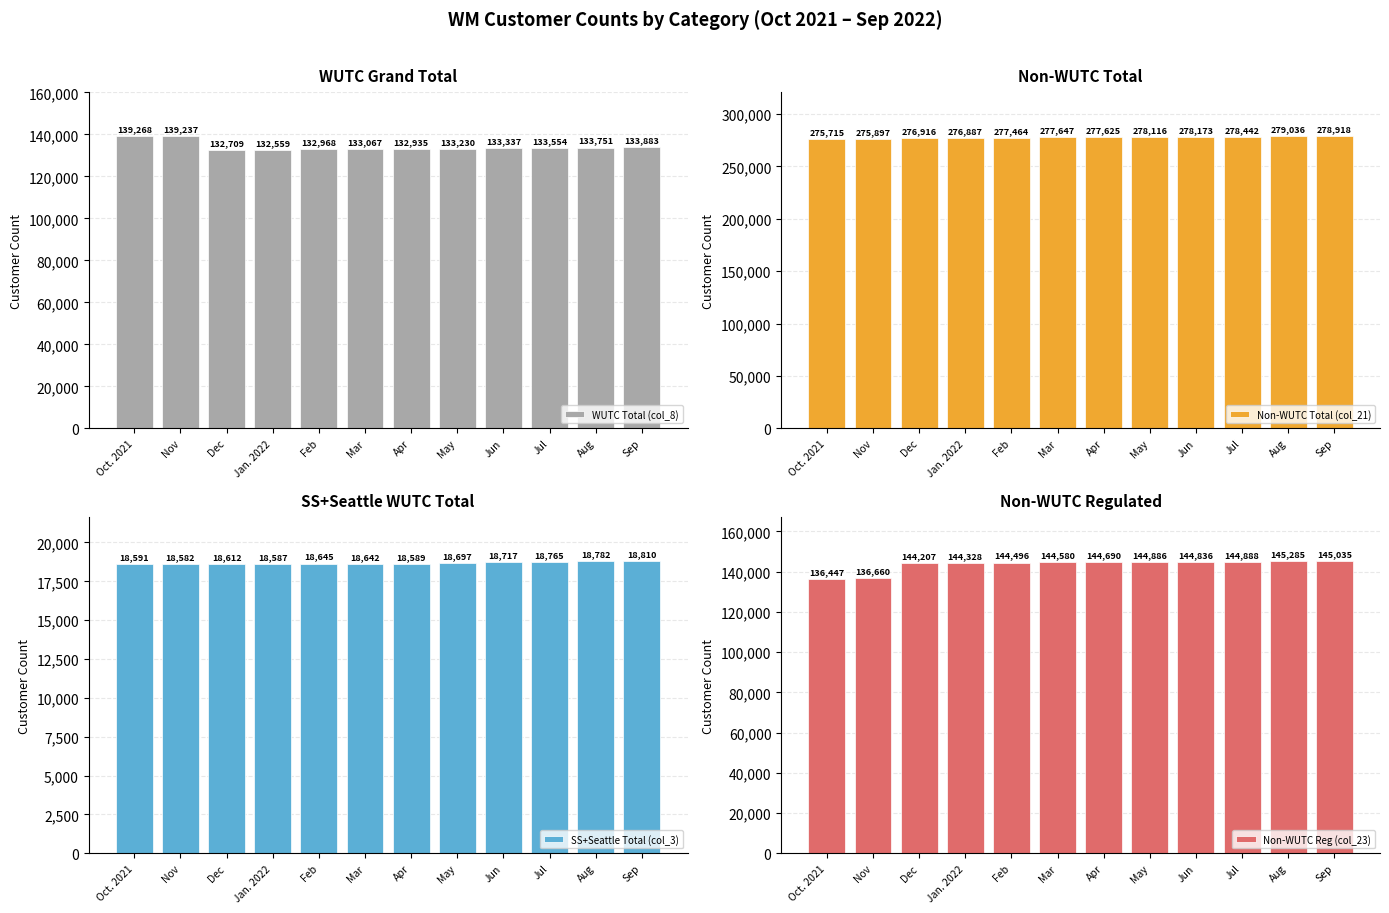

At Jun, list the series in order from largest to smallest.

Non-WUTC Total (col_21), Non-WUTC Reg (col_23), WUTC Total (col_8), SS+Seattle Total (col_3)